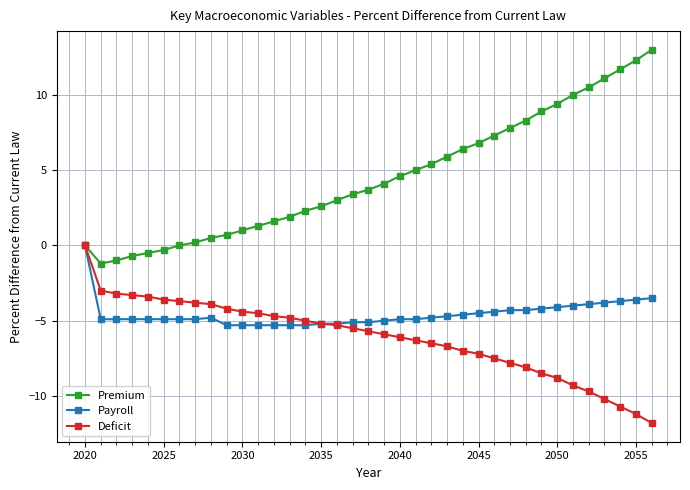

What is the smallest value displayed?

-11.8